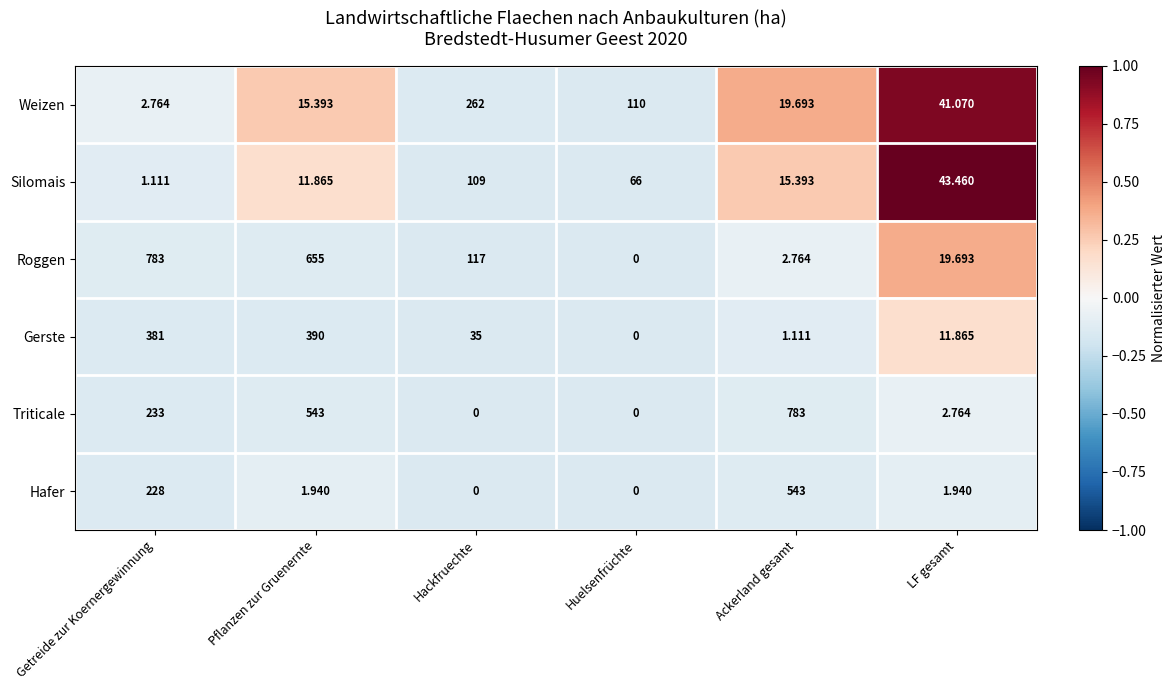

At which label does Silomais reach its minimum?

Getreide zur Koernergewinnung